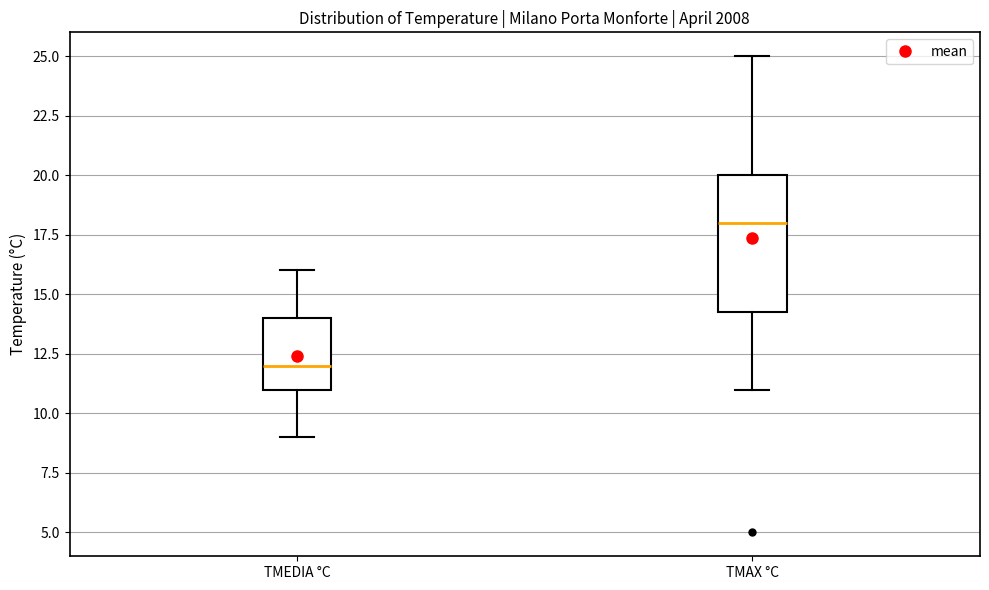

Where does the median line of the box for TMEDIA °C sit on the y-axis? The values are not printed on the chart, so give them approximately, as read against the axis.

12.0